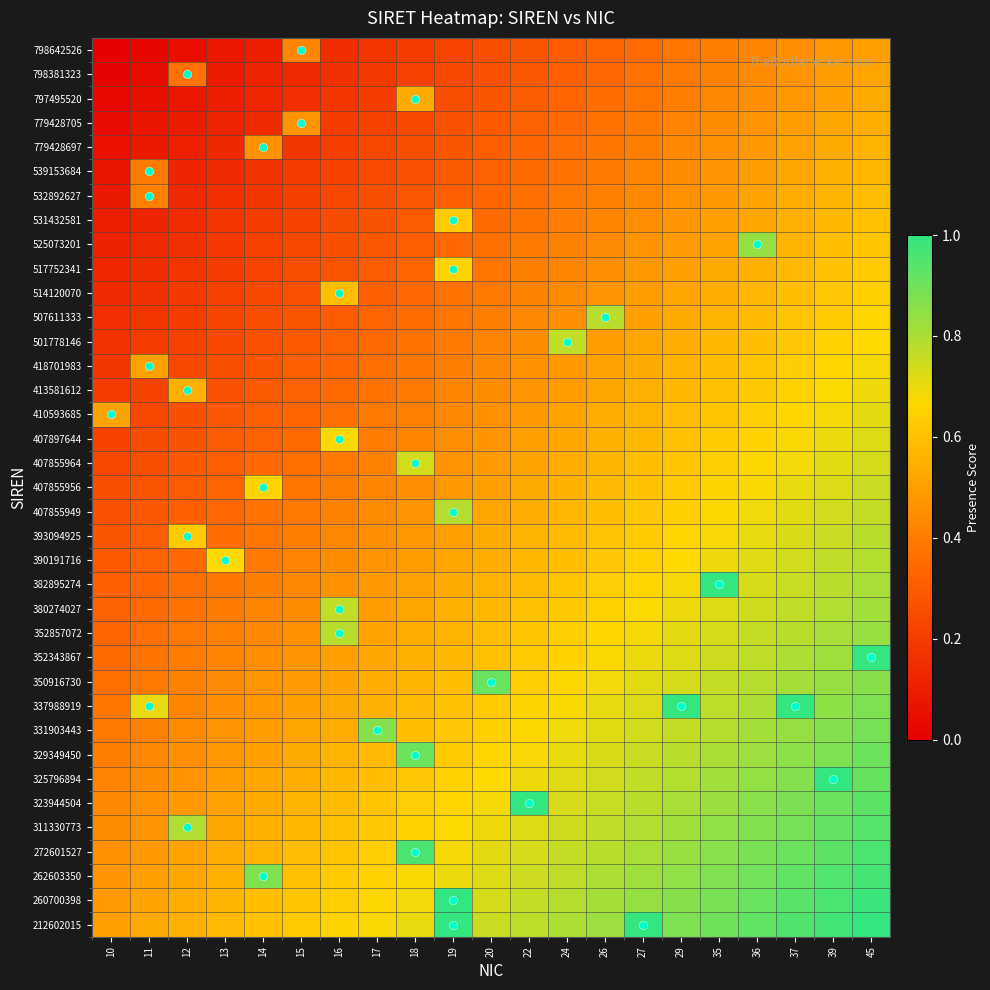

What is the spread (max minus min) of values at 17?

0.7